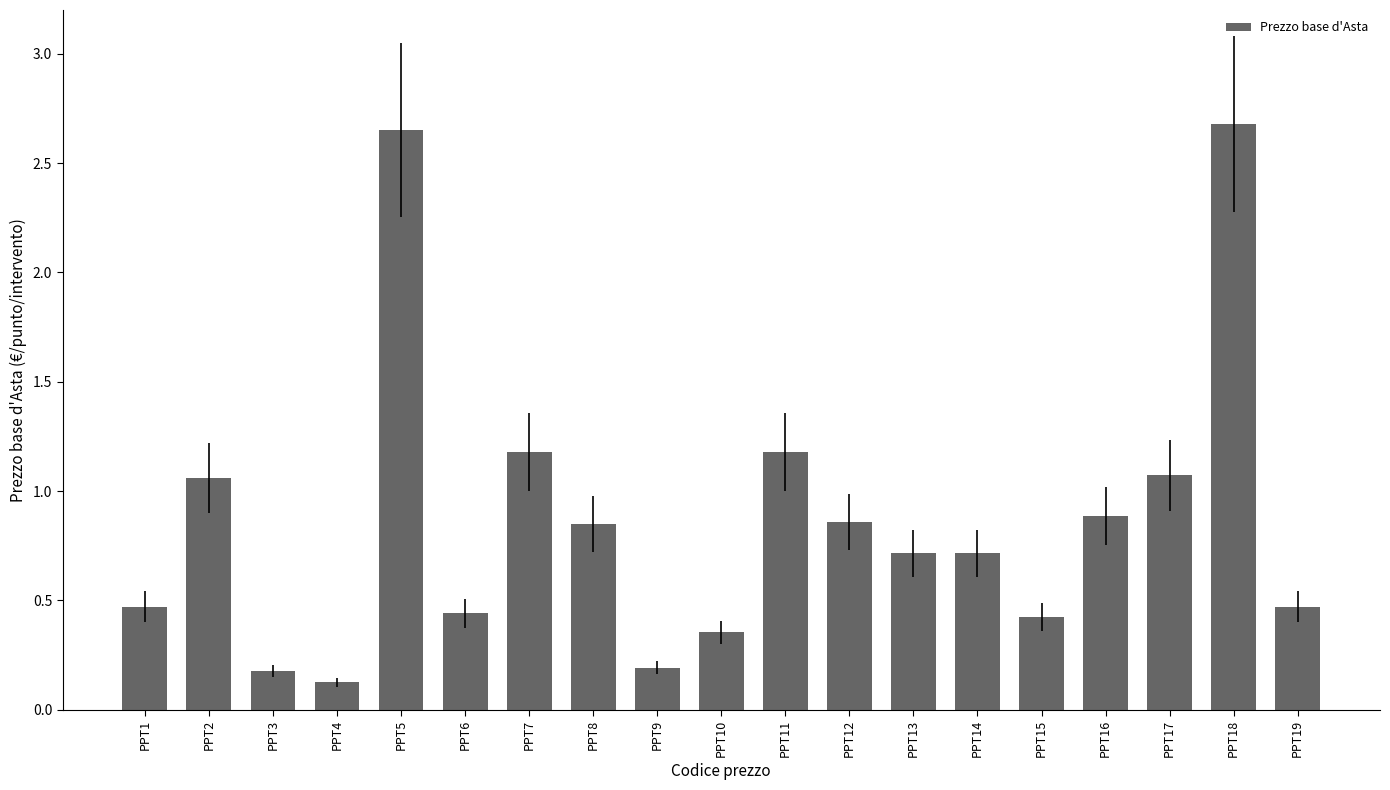

The value at PPT10 is 0.4. True or false?

True